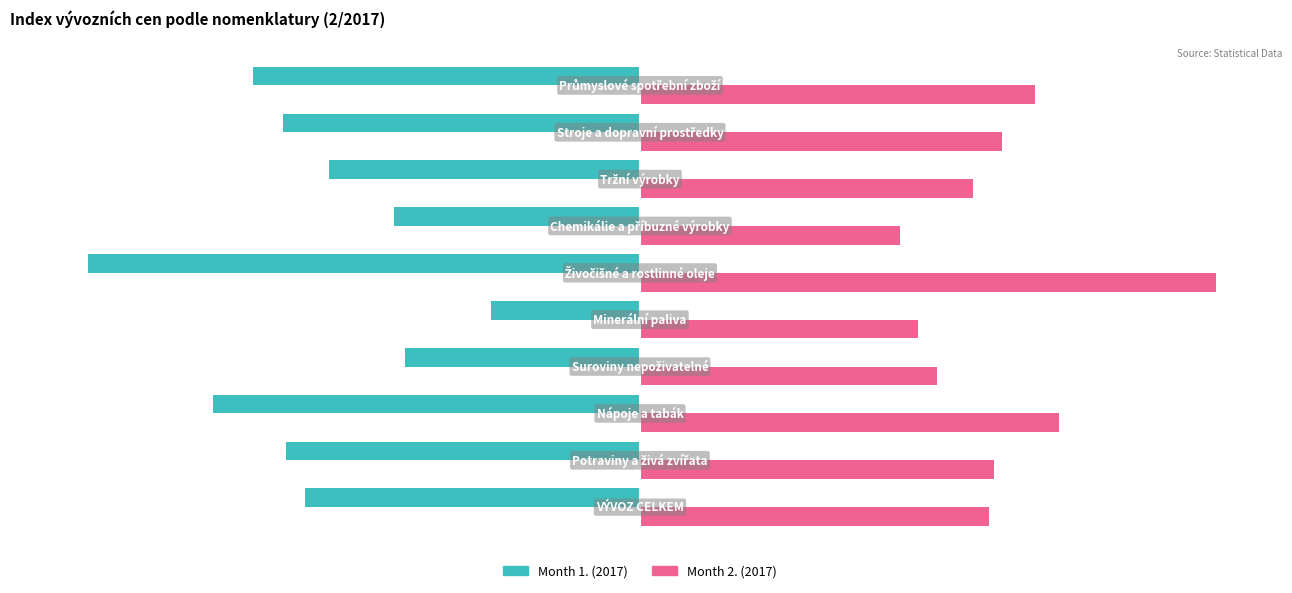

Which series has the largest total across all categories?

Month 2. (2017)